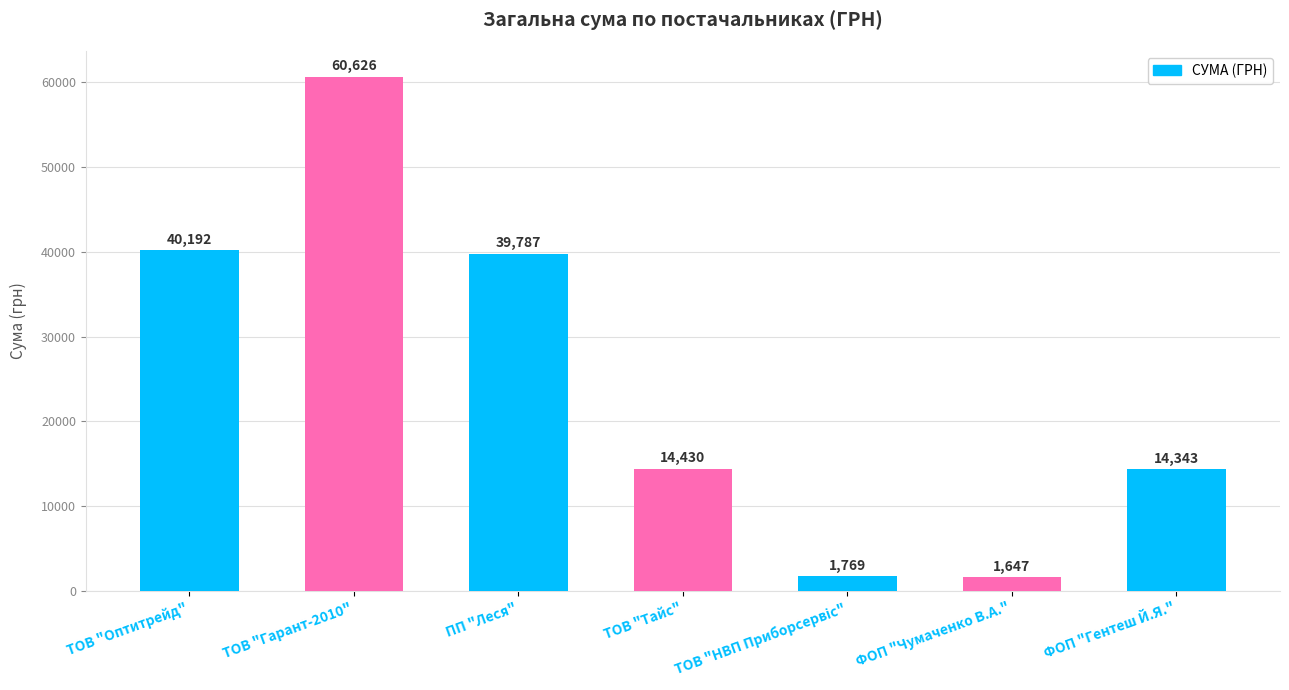

Where is the data nearest to the value 31136?

ПП "Леся"